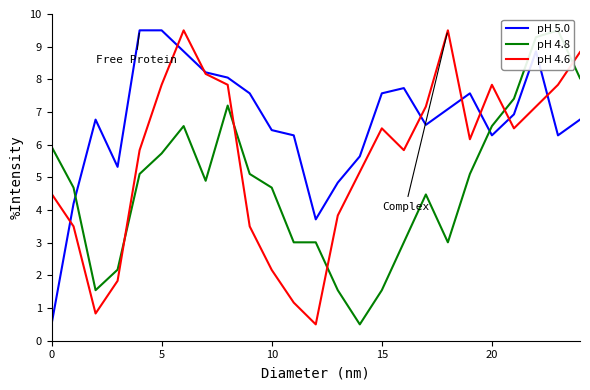

Which has a higher value, 14 or 17?

17